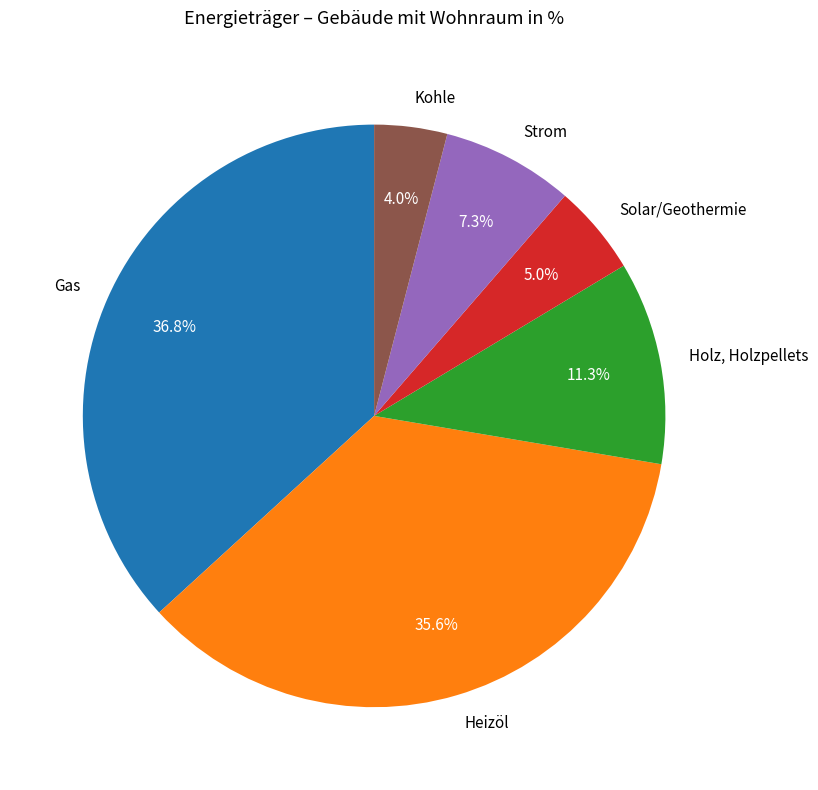

What is the largest slice in the pie chart?

Gas